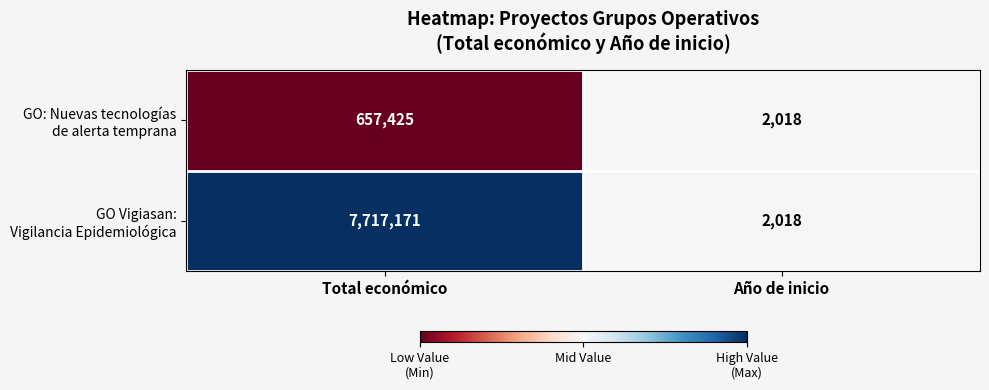

What is the minimum value shown in the chart?

2018